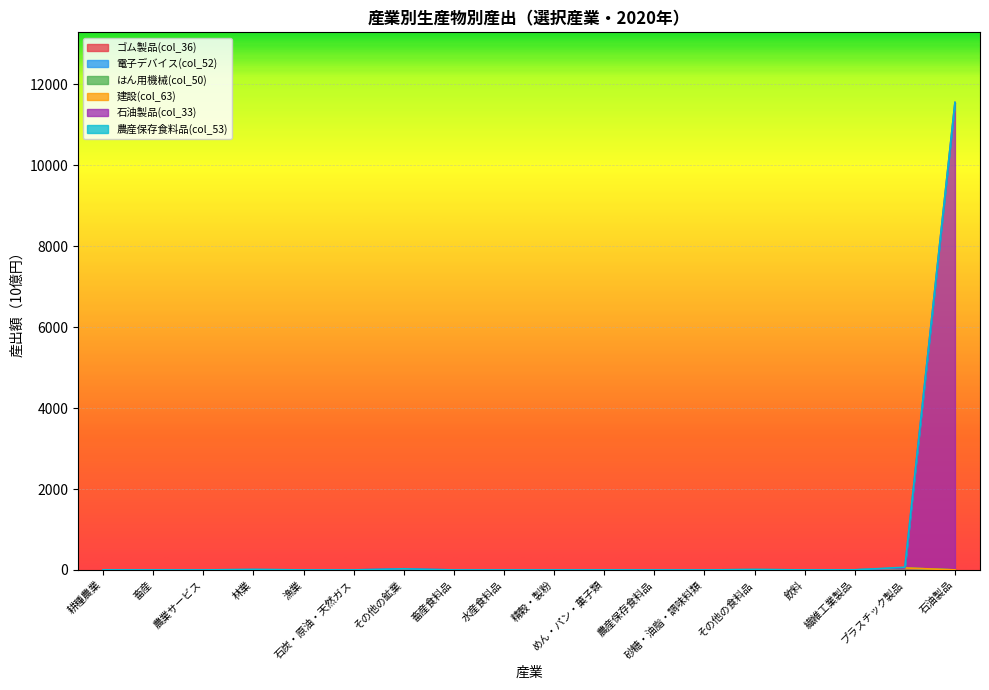

What is the sum of the 石油製品(col_33) values at 石炭・原油・天然ガス and 耕種農業?

1.5